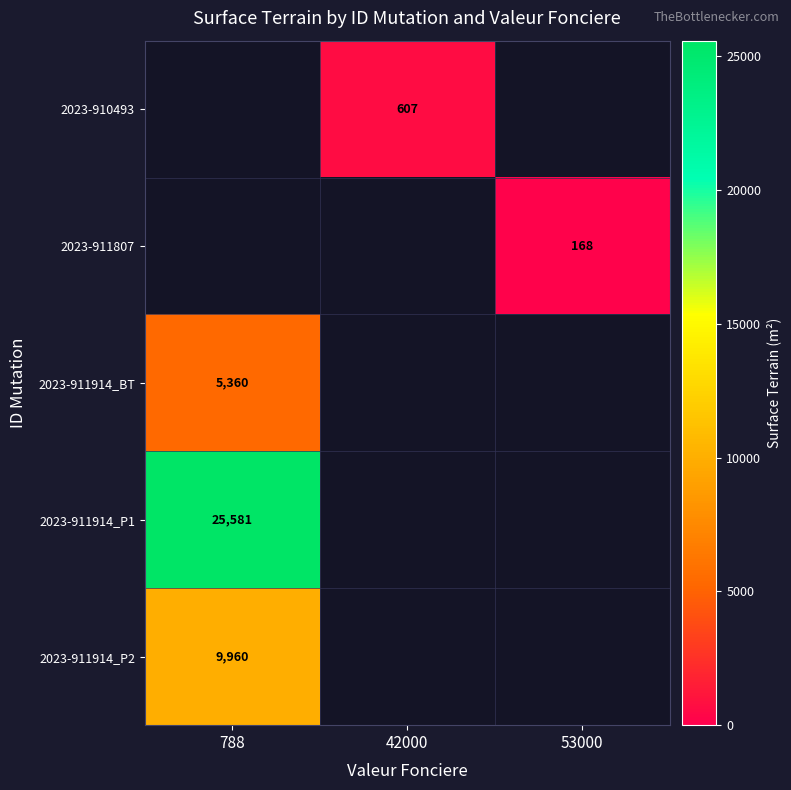

True or false: 2023-911914_P1 has a value of 25581 at 788.

True